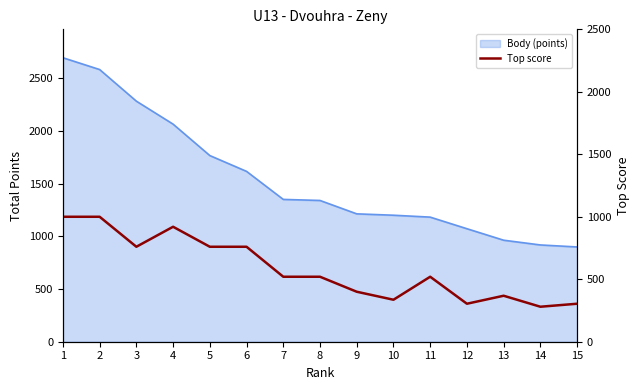

What is the sum of all values?

8752